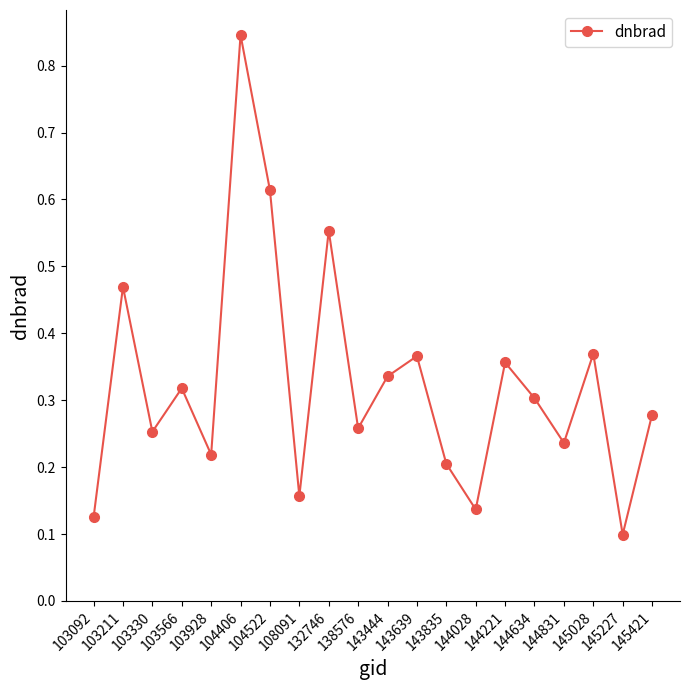

What is the difference between the maximum and minimum values?

0.7